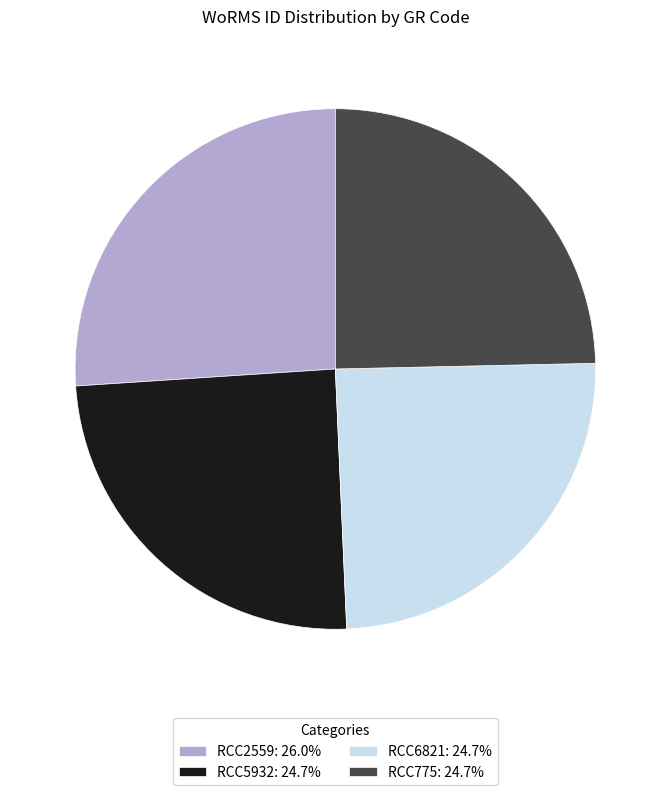

Does RCC2559 account for over 50% of the chart?

No